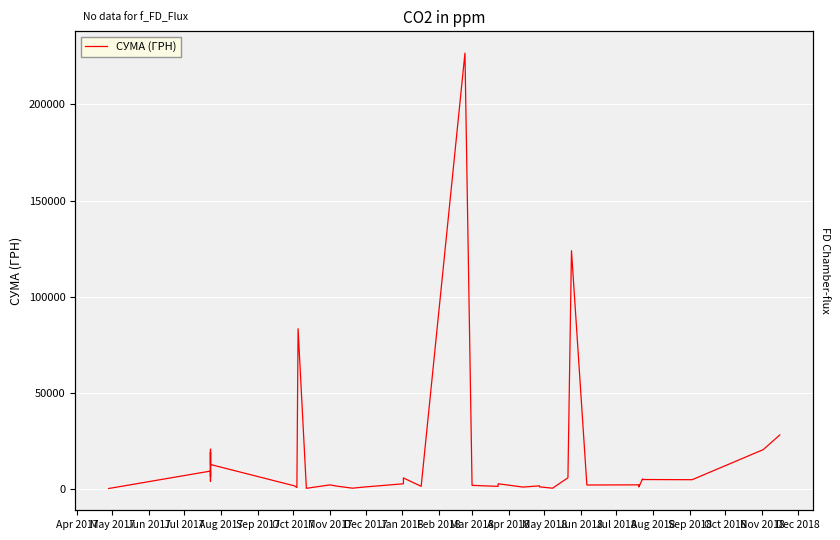

How many lines are shown in the chart?

1